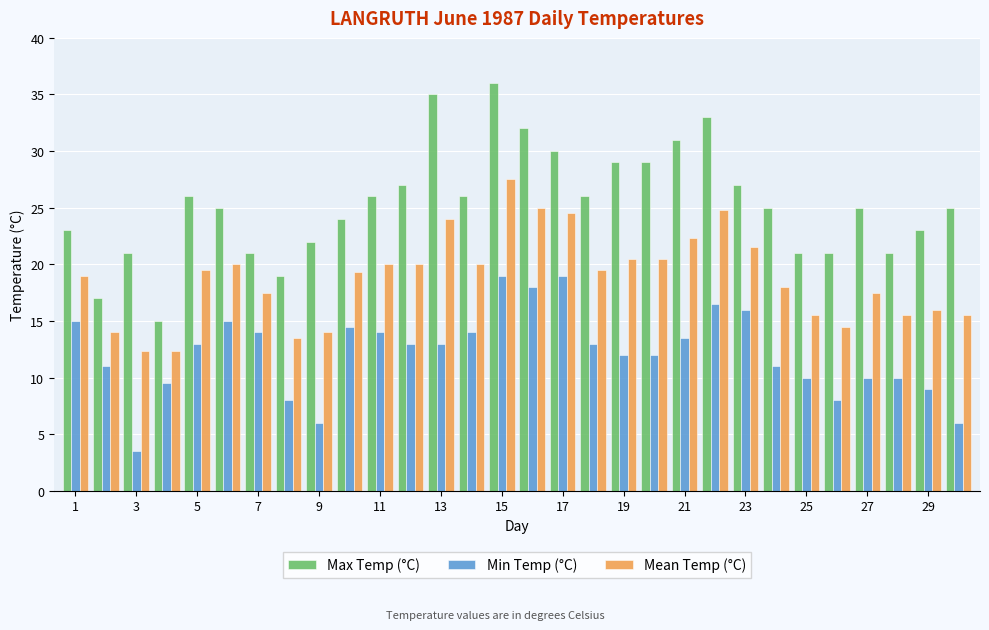

Which series has the largest range (max minus min)?

Max Temp (°C)